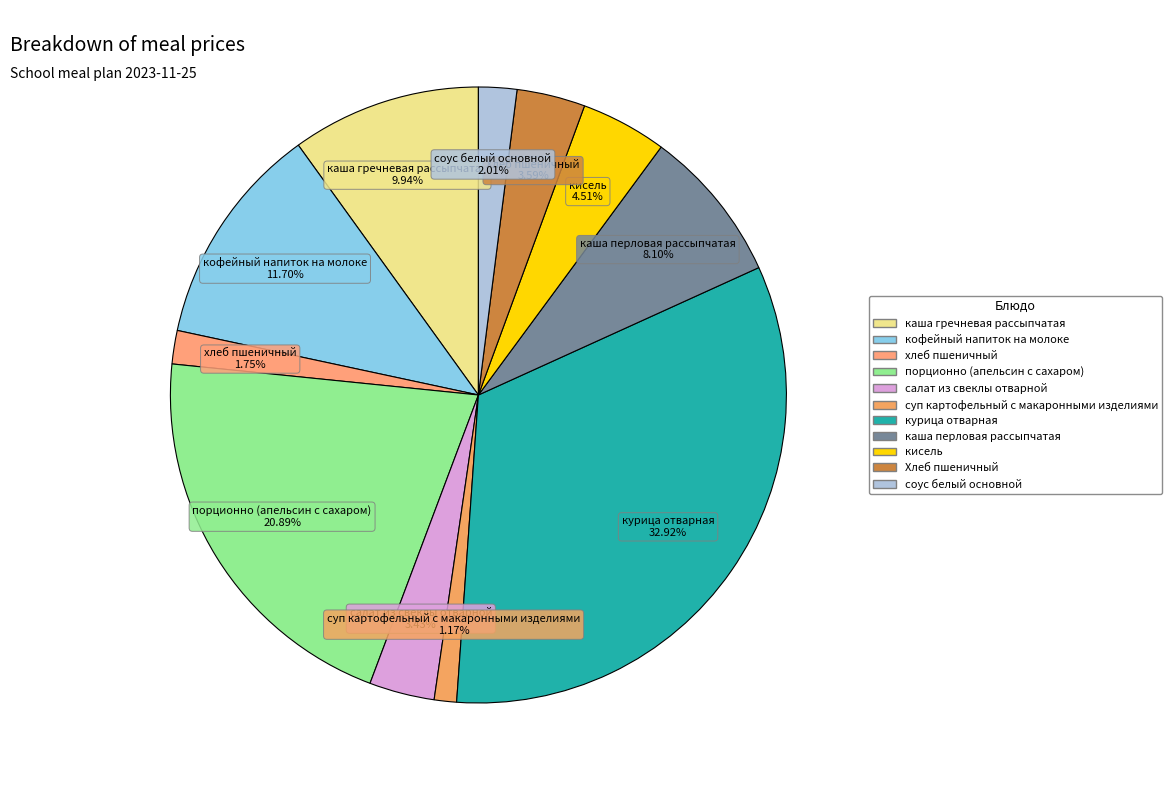

Is there any slice that represents more than half of the pie?

No